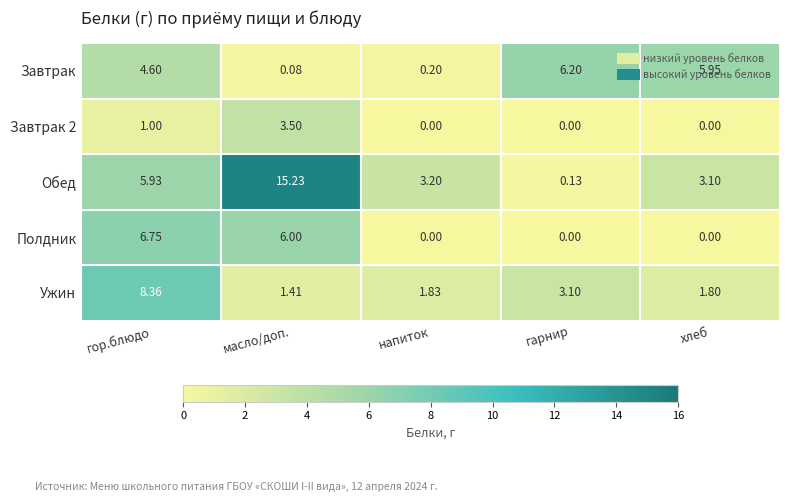

Where is Обед nearest to the value 7?

гор.блюдо